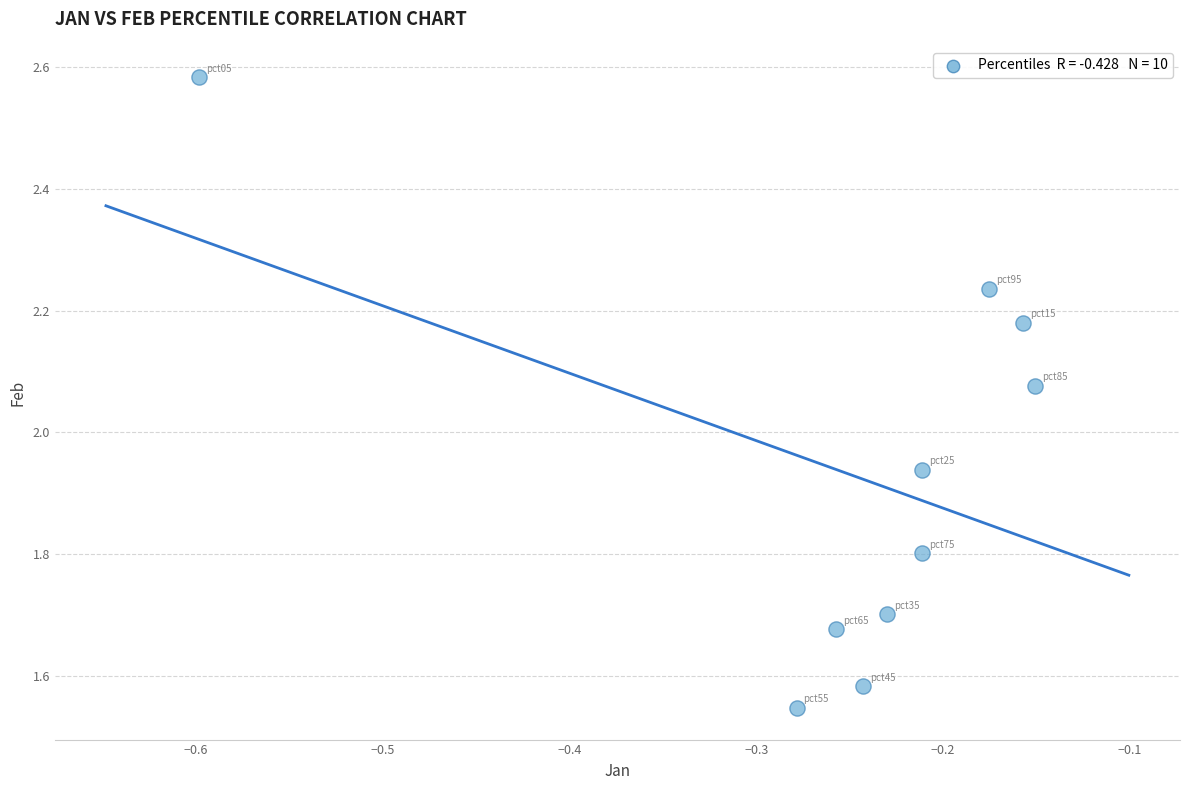

What is the range of Y values (max minus min)?

1.0